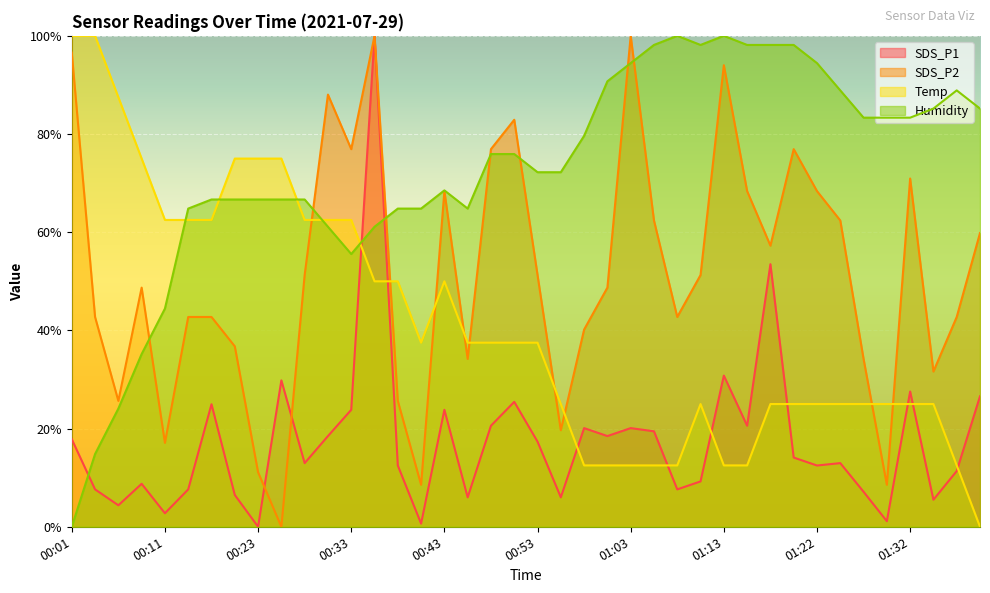

In SDS_P2, how many points are lower than both neighbors (excluding endpoints)?

11